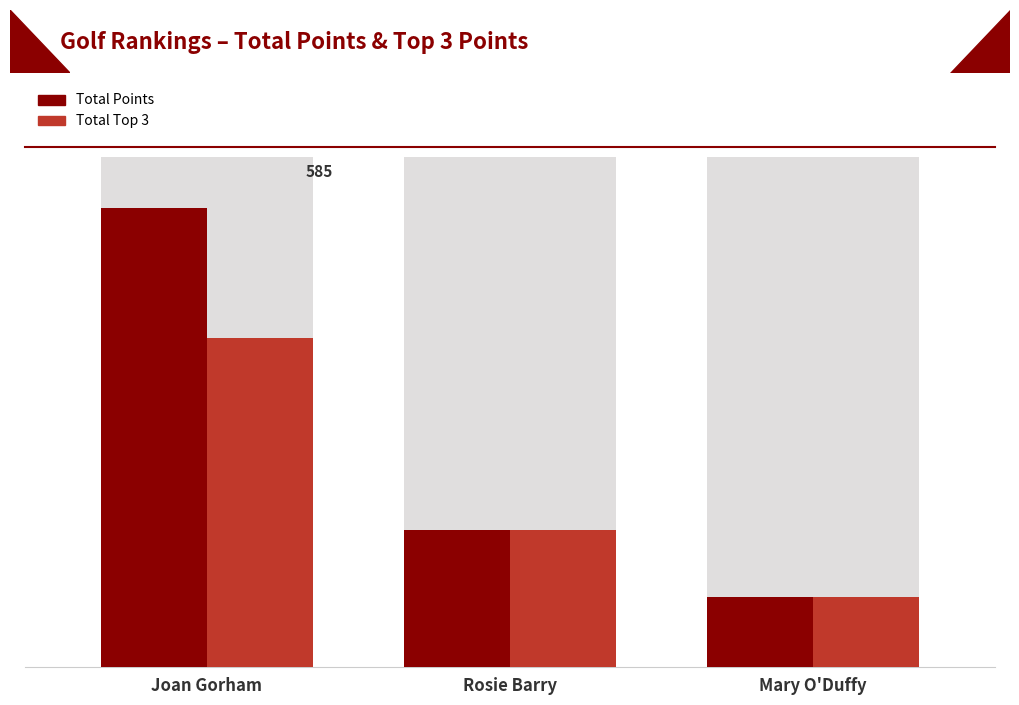

What is the label of the 1st bar from the right?

Mary O'Duffy